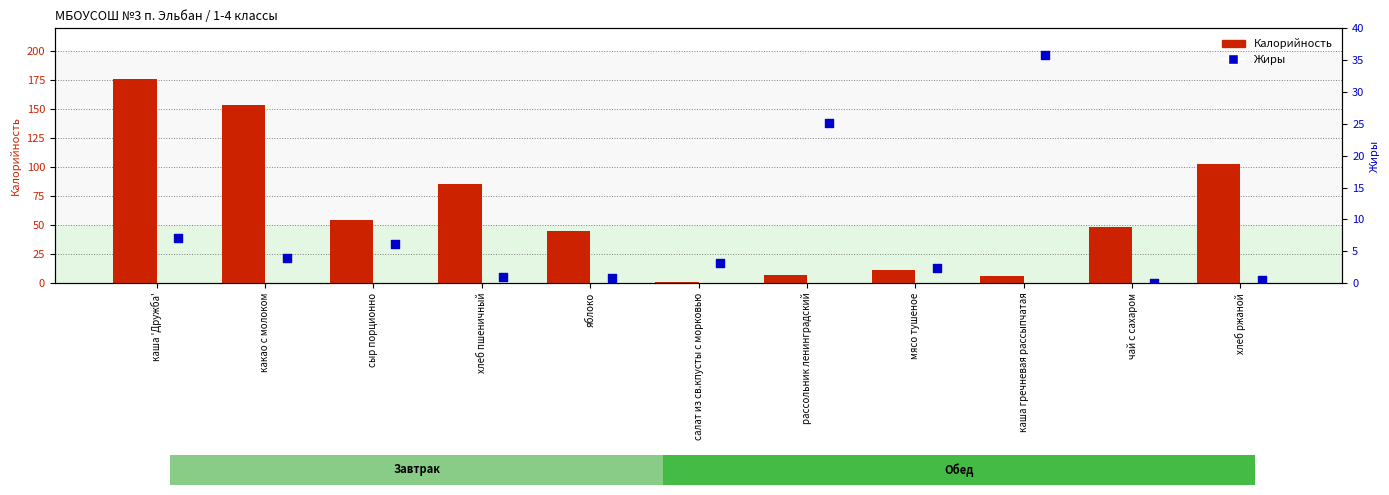

At how many categories does at least one series exceed 85?

4